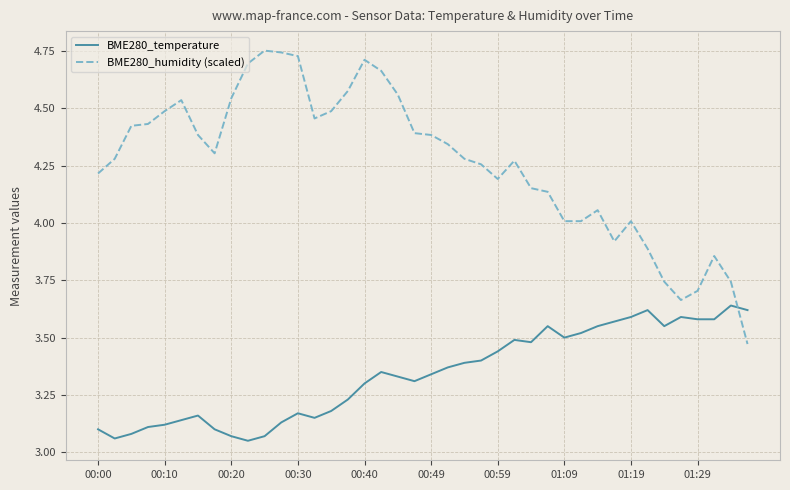

Which series has the largest range (max minus min)?

BME280_humidity (scaled)